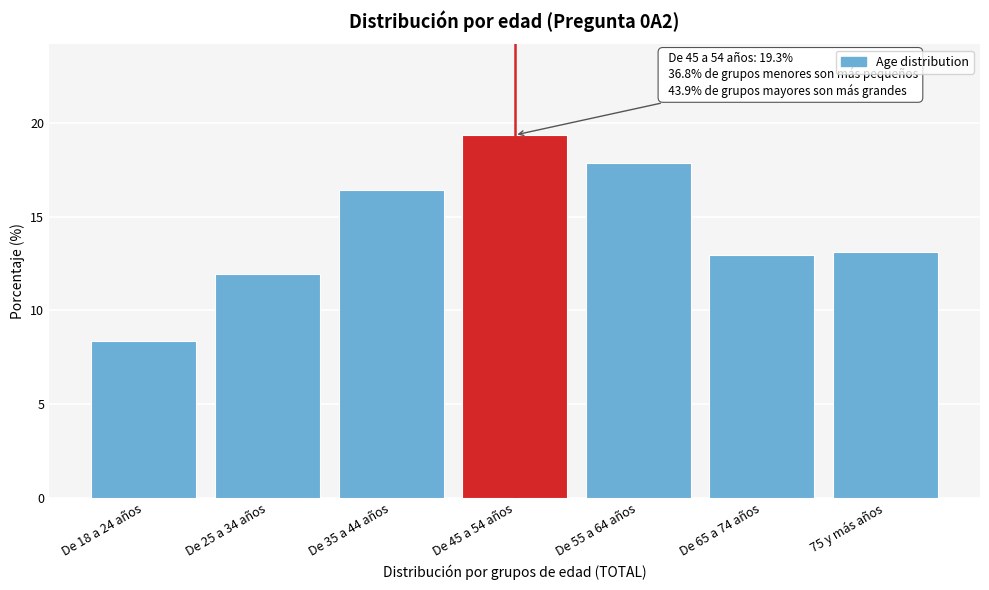

Reading right to left, what are all the values shown in this chart?

13.1	12.9	17.9	19.3	16.4	12.0	8.4